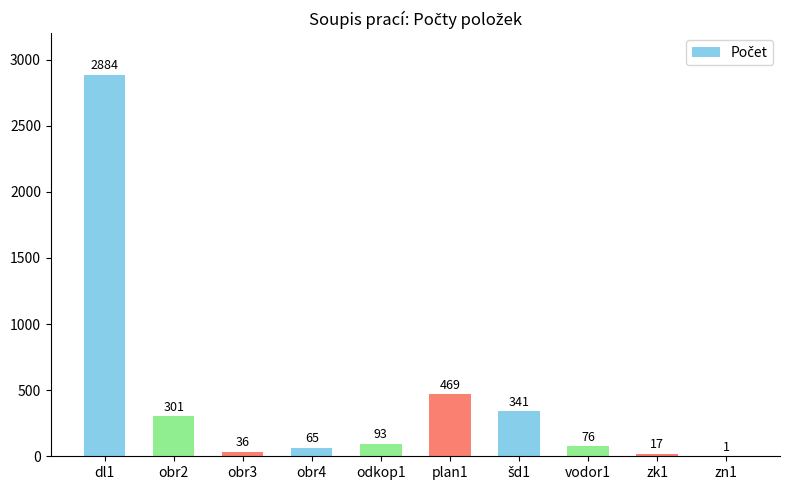

What is the maximum value shown in the chart?

2884